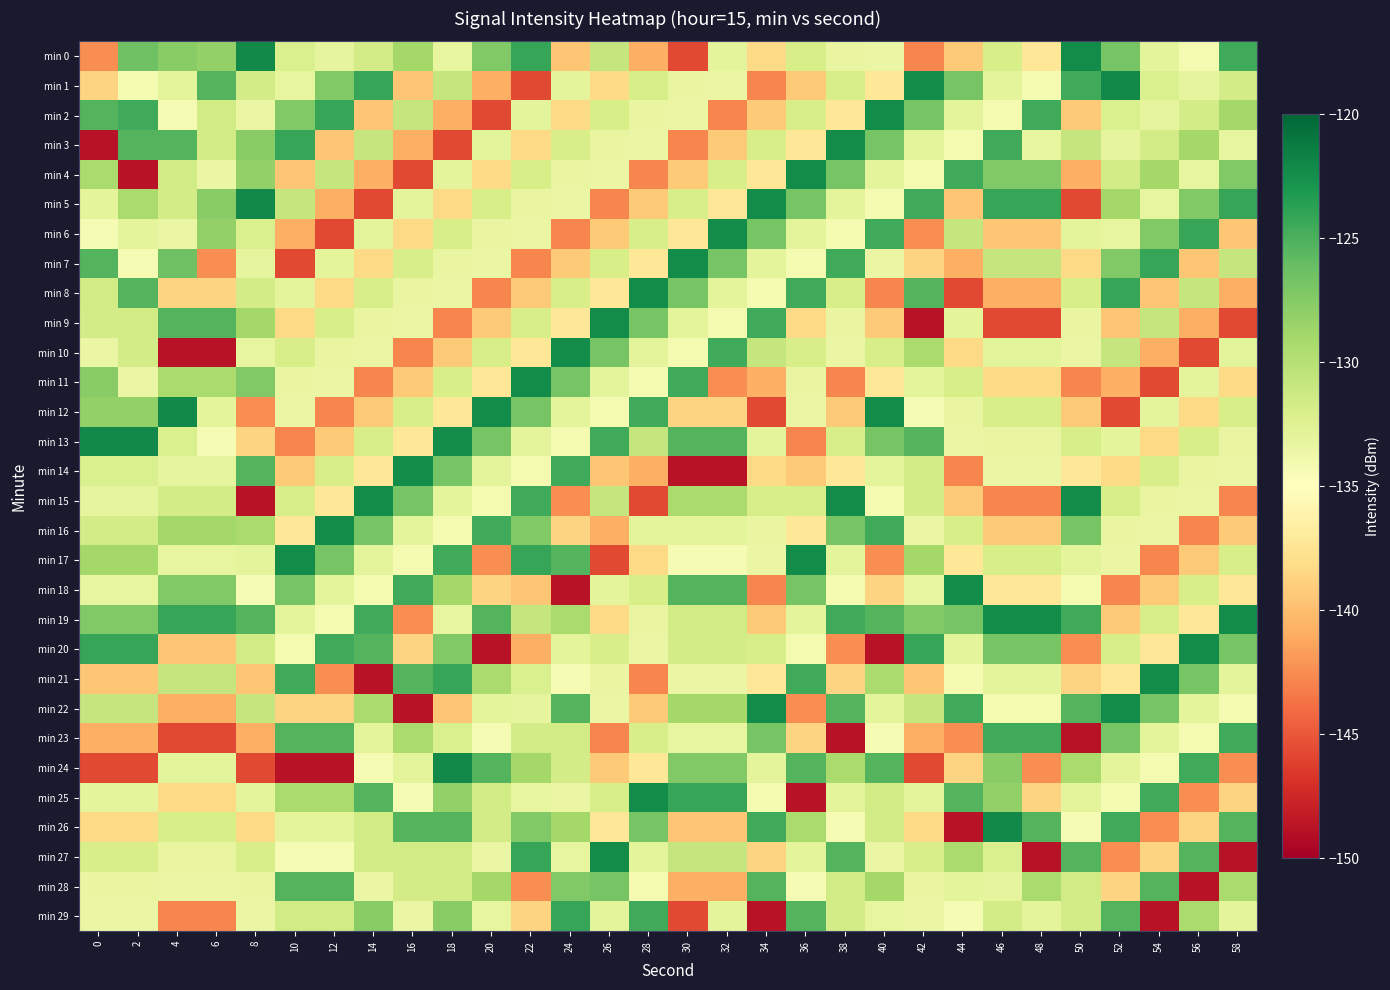

Which series changed the most between 0 and 14?

min 3